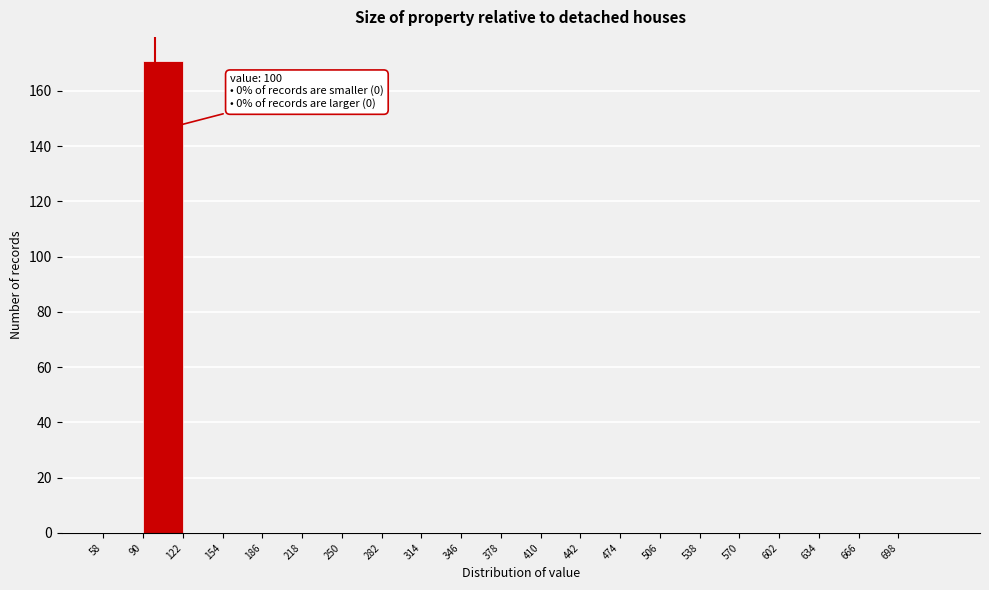

Which range on the x-axis has the tallest bar?

90 to 122